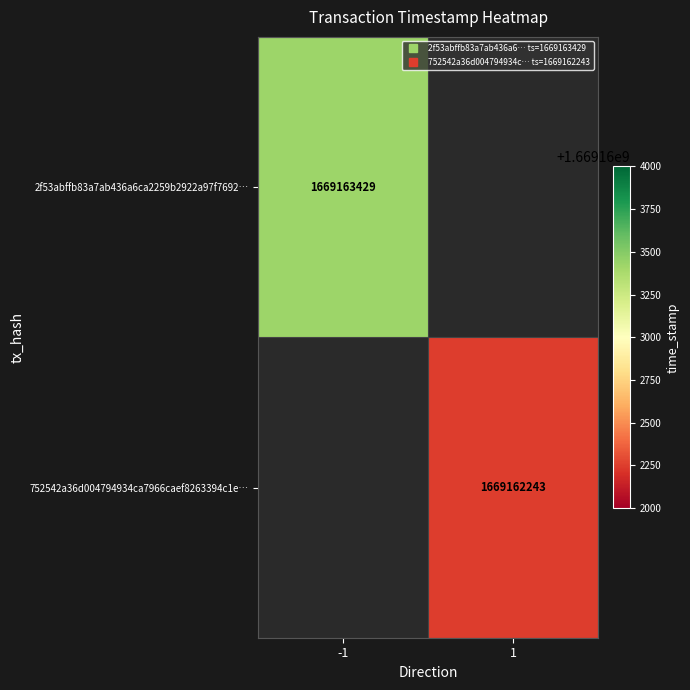

Reading left to right, transcribe all the data shown in this chart.

2f53abffb83a7ab436a6ca2259b2922a97f7692: -1	1669163429
752542a36d004794934ca7966caef8263394c1e: 1	1669162243